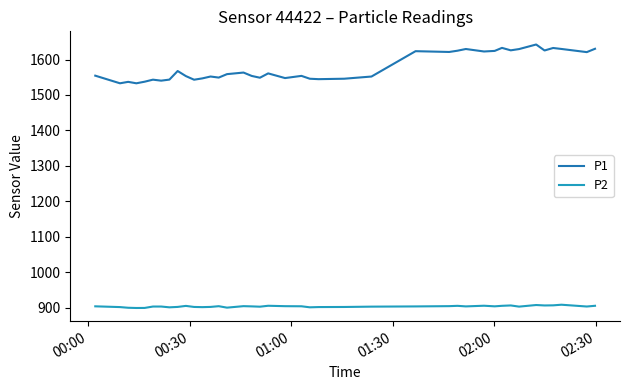

List the series in order of their overall mean, lowest first.

P2, P1